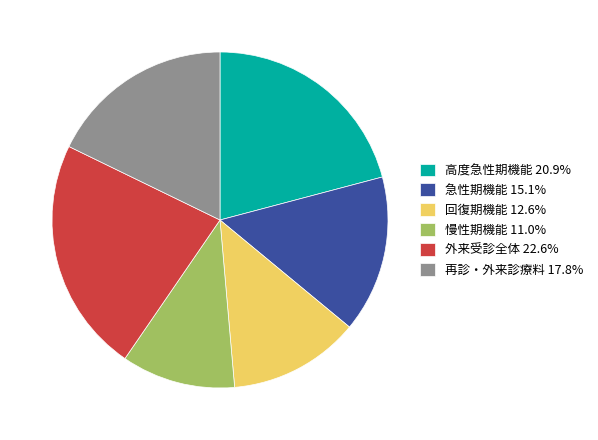

Is the sum of 急性期機能 and 回復期機能 greater than half?

No